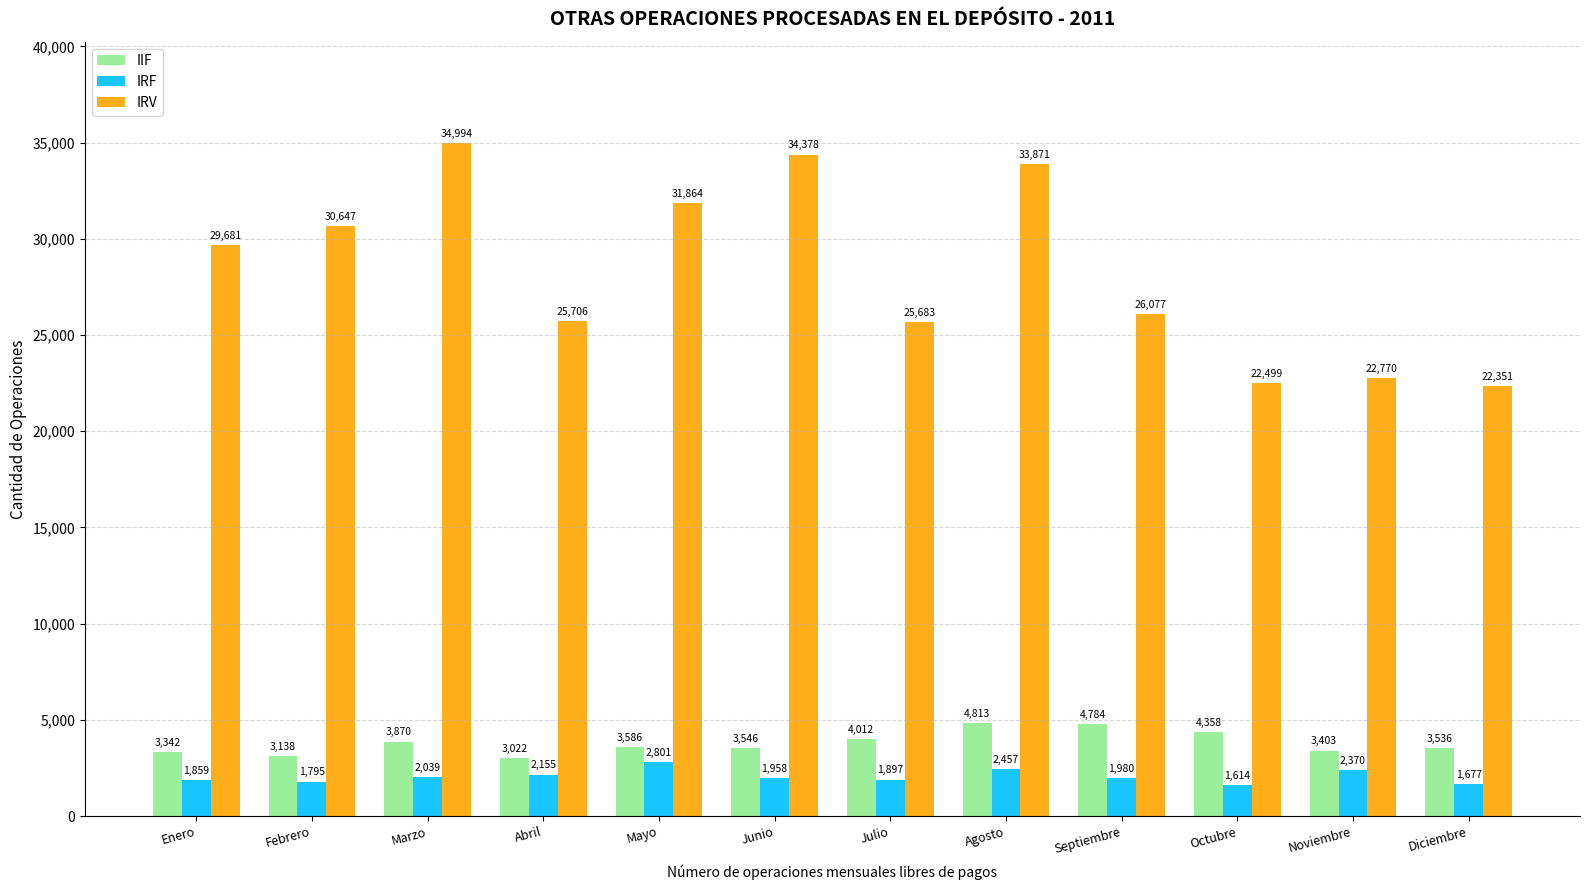

Read the IRV value at Julio.

25683.0